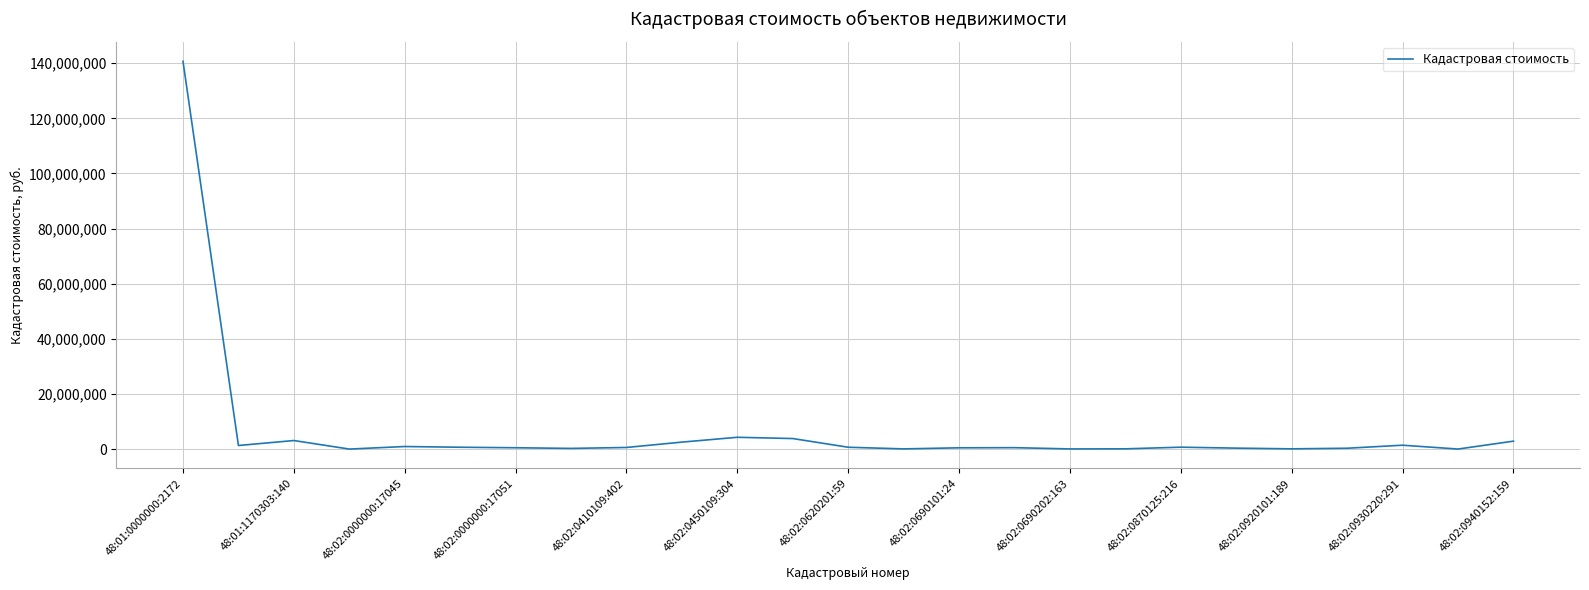

What is the maximum value shown in the chart?

140685513.6